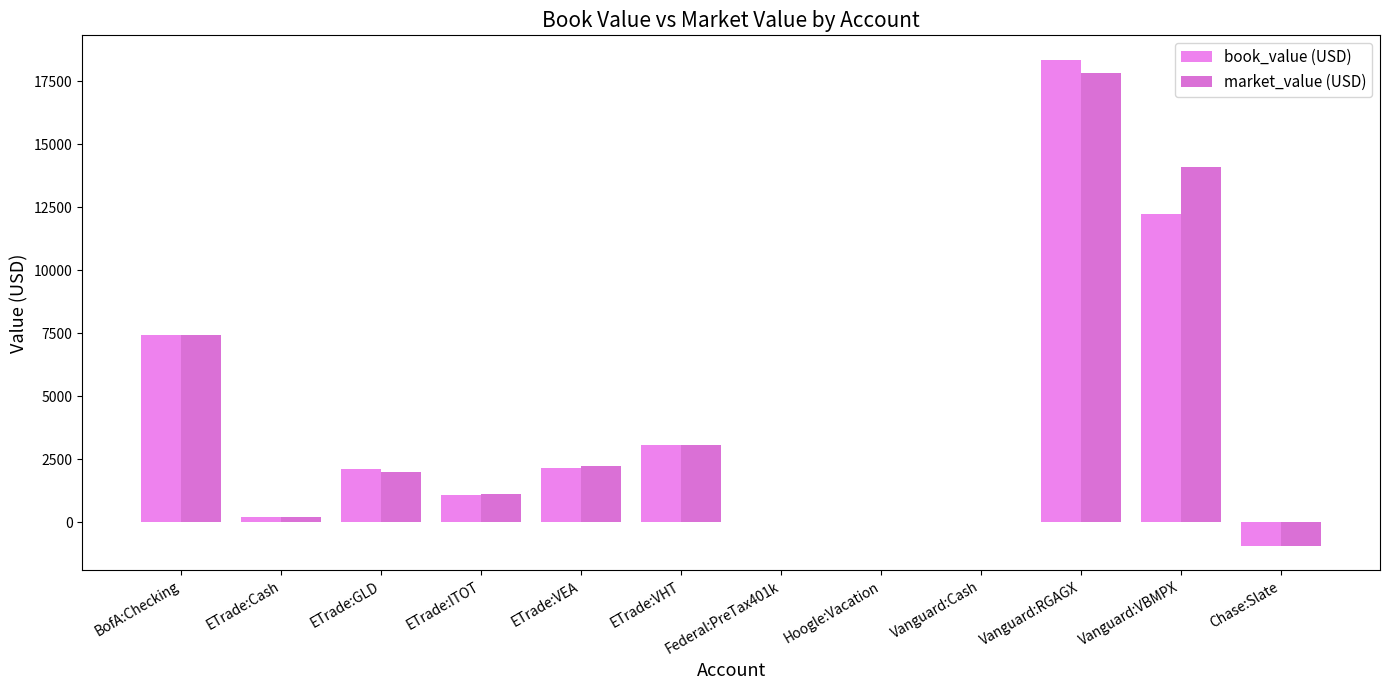

The value of market_value (USD) at ETrade:ITOT is 1467.1. True or false?

False